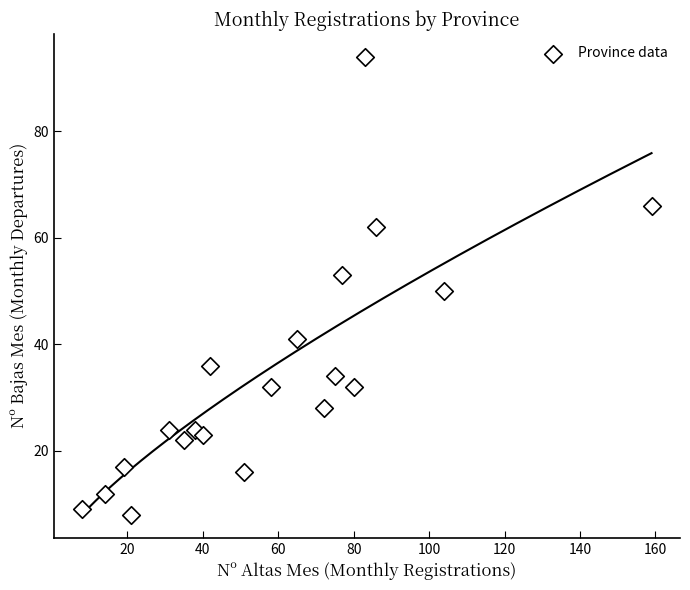

What is the range of X values (max minus min)?

151